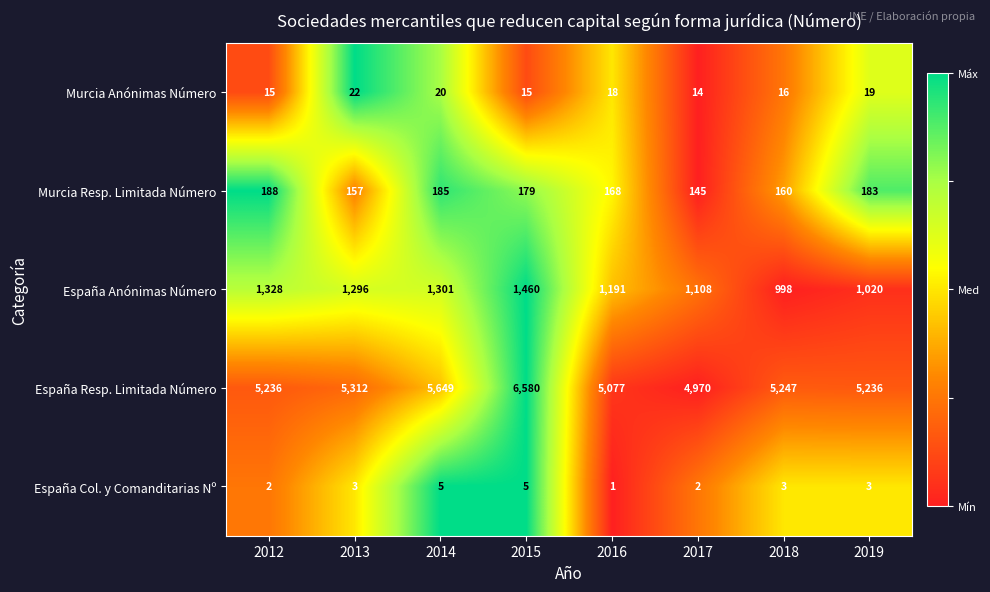

What is the difference between the second highest and second lowest values in the España Col. y Comanditarias Nº series?

3